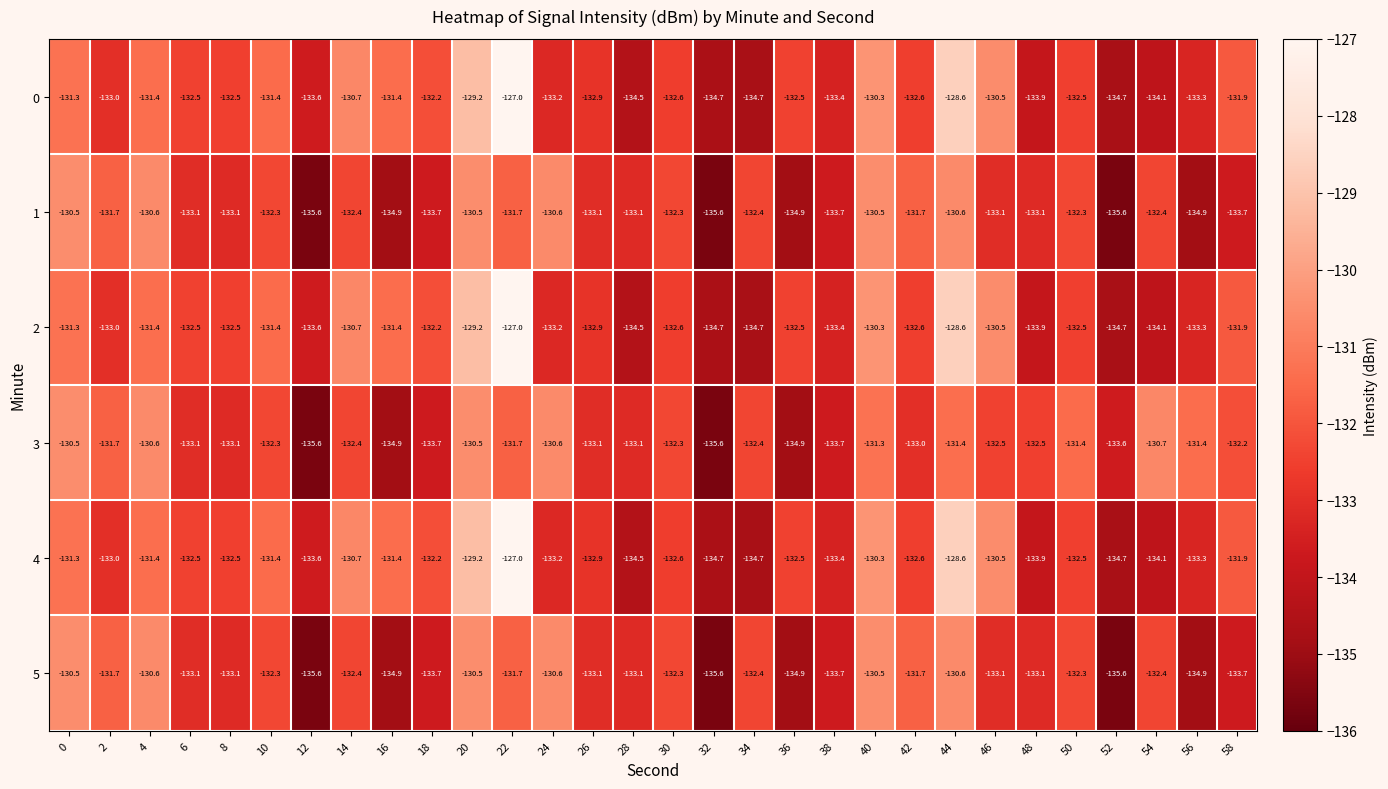

What is the total value across all series at 2?

-794.1